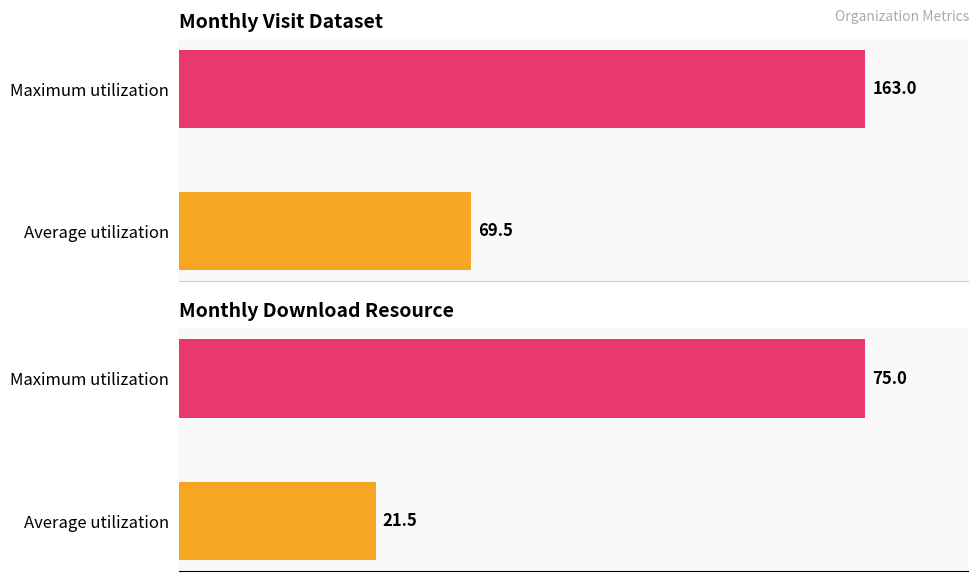

How many bars are there in each group?

2